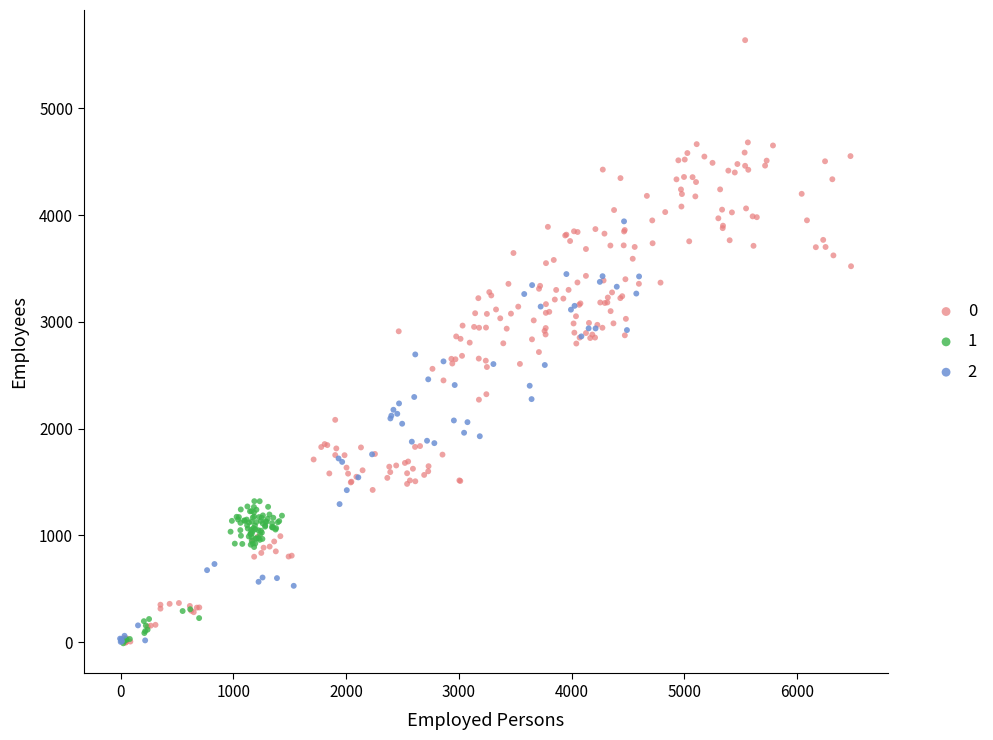

Which series has the largest Y range (max minus min)?

0